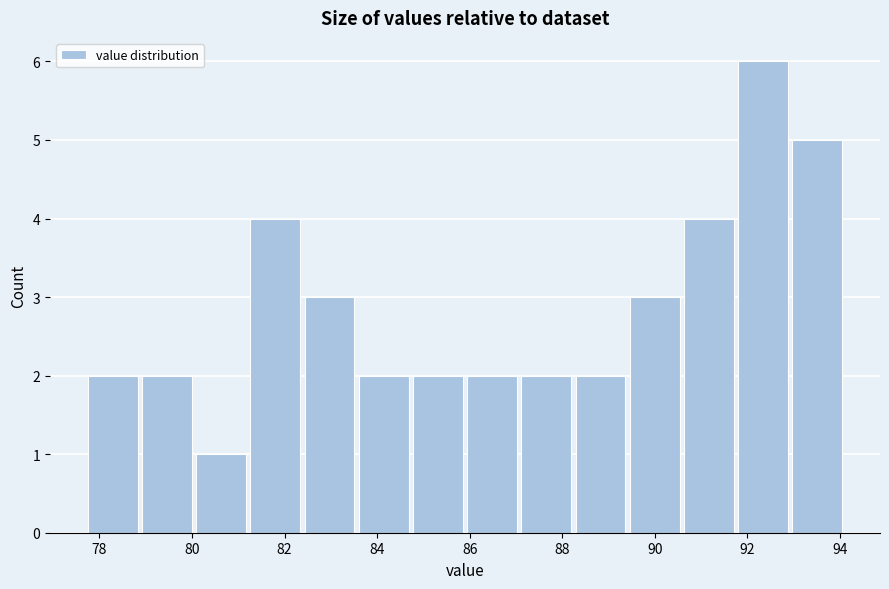

Over which range of the x-axis is the bar tallest?

91.8 to 93.0